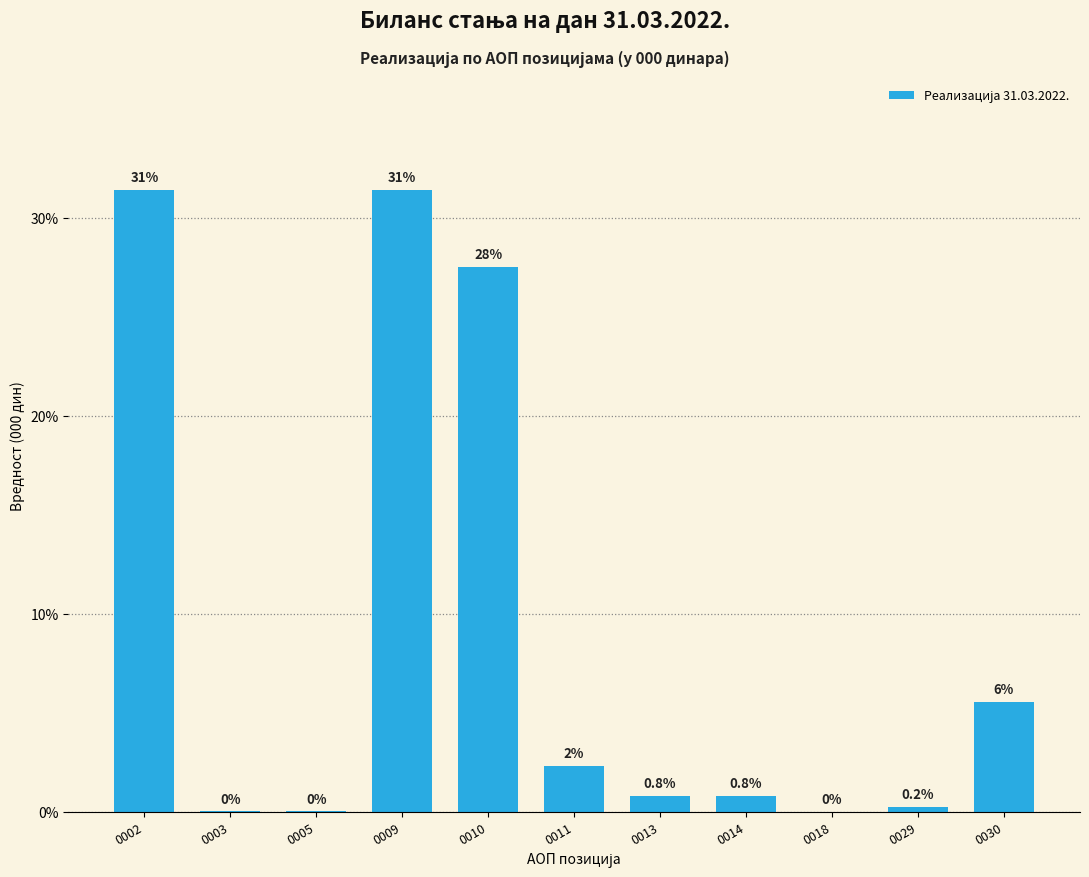

At which label is the value closest to 15?

0030